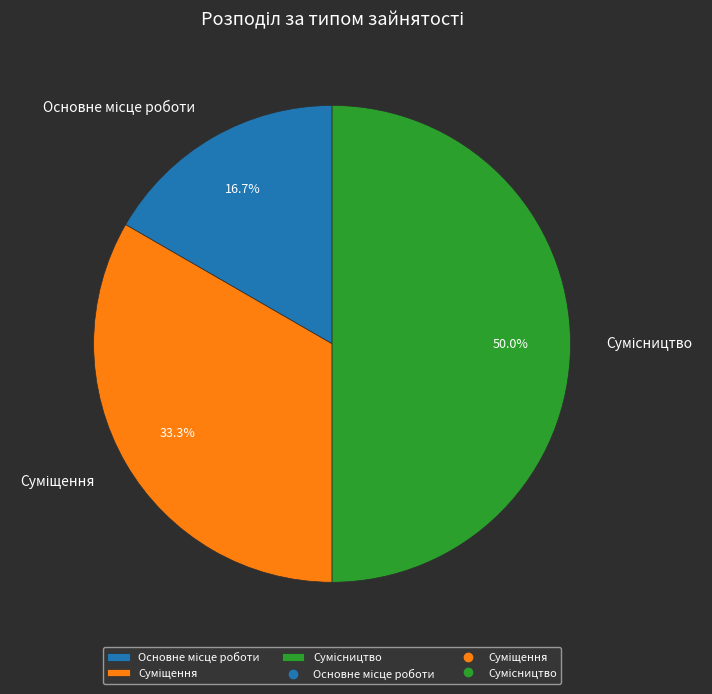

How many segments does this pie chart have?

3